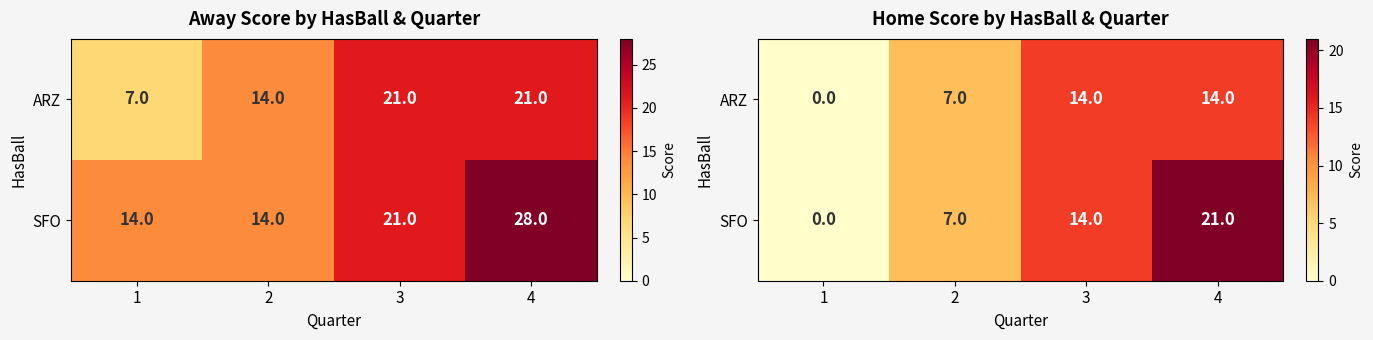

At which category is the sum across all series the highest?

4